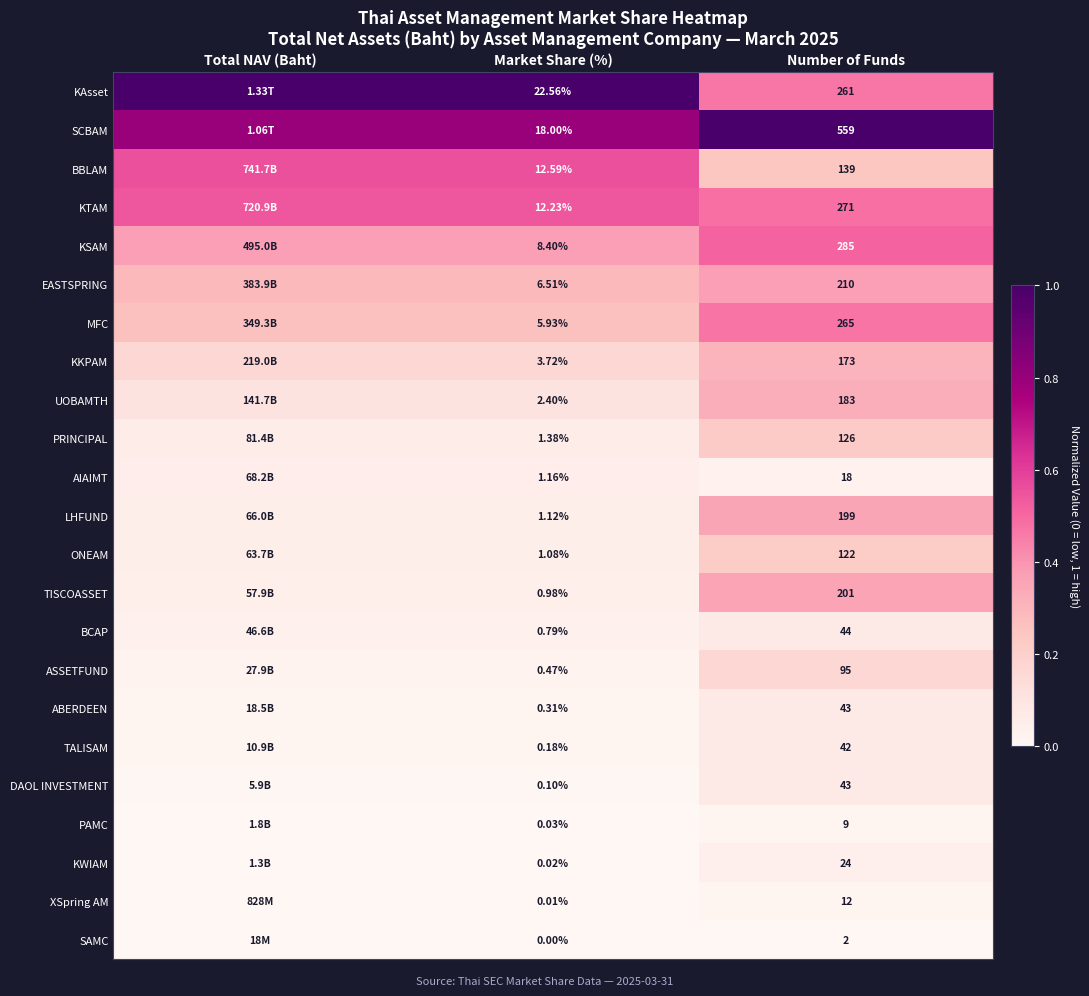

What is the difference between the highest and lowest values at Number of Funds?

557.0